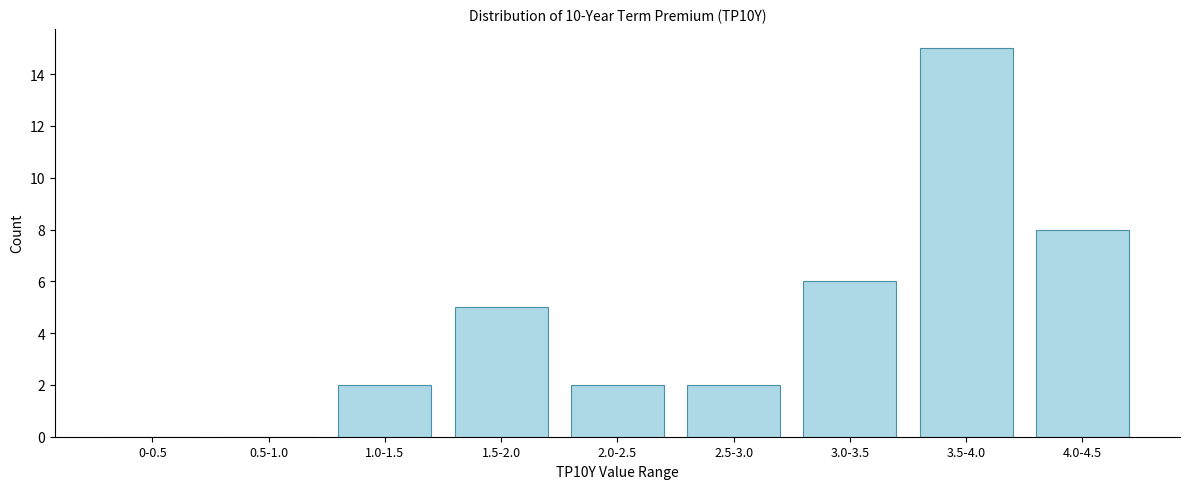

Reading left to right, transcribe all the data shown in this chart.

0-0.5=0	0.5-1.0=0	1.0-1.5=2	1.5-2.0=5	2.0-2.5=2	2.5-3.0=2	3.0-3.5=6	3.5-4.0=15	4.0-4.5=8